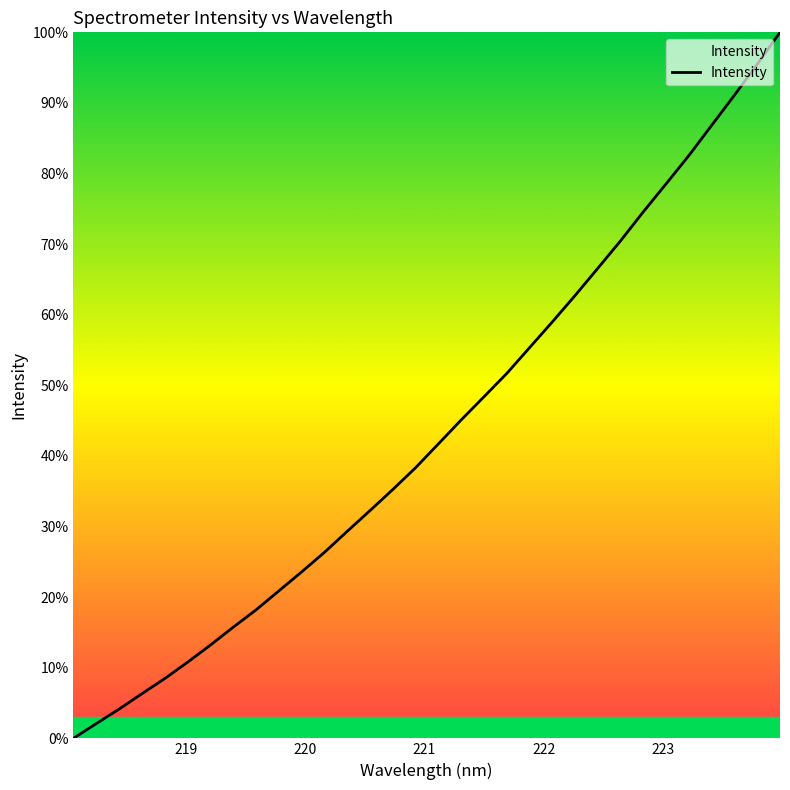

What is the difference between the maximum and minimum values?

100.0